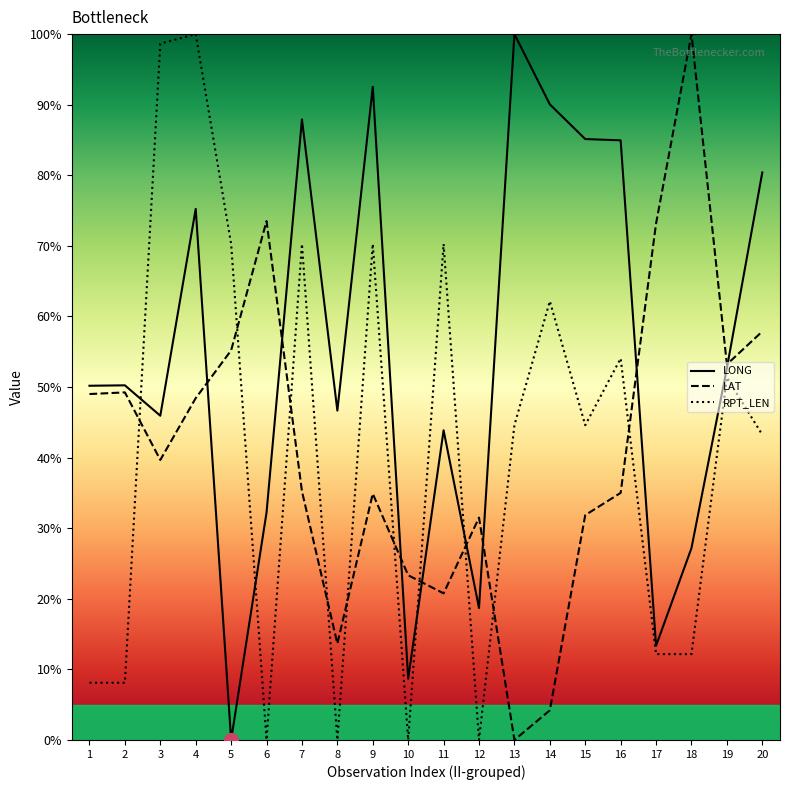

Reading left to right, transcribe all the data shown in this chart.

LONG: 1=50.2	2=50.2	3=45.9	4=75.2	5=0.0	6=32.2	7=87.9	8=46.7	9=92.5	10=8.7	11=43.9	12=18.7	13=100.0	14=90.0	15=85.1	16=85.0	17=13.3	18=27.2	19=52.7	20=80.4
LAT: 1=49.0	2=49.2	3=39.7	4=48.4	5=55.2	6=73.5	7=35.2	8=13.7	9=34.9	10=23.3	11=20.8	12=31.5	13=0.0	14=4.2	15=31.9	16=35.0	17=73.2	18=100.0	19=53.2	20=57.9
RPT_LEN: 1=8.1	2=8.1	3=98.6	4=100.0	5=70.3	6=0.0	7=70.3	8=0.0	9=70.3	10=0.0	11=70.3	12=0.0	13=44.6	14=62.2	15=44.6	16=54.1	17=12.2	18=12.2	19=51.4	20=43.2